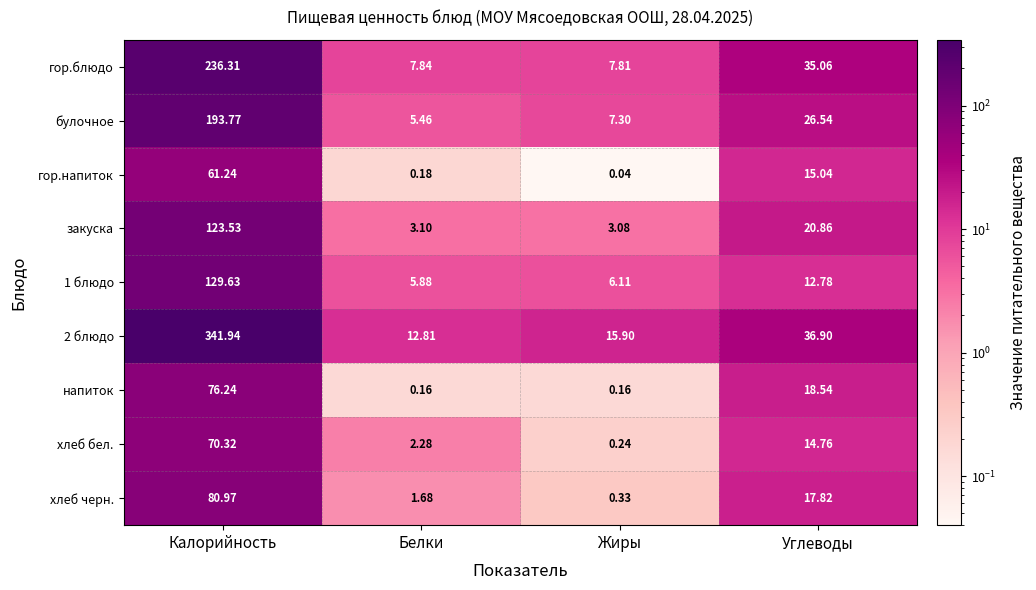

How many values in the хлеб черн. series are below 17?

2